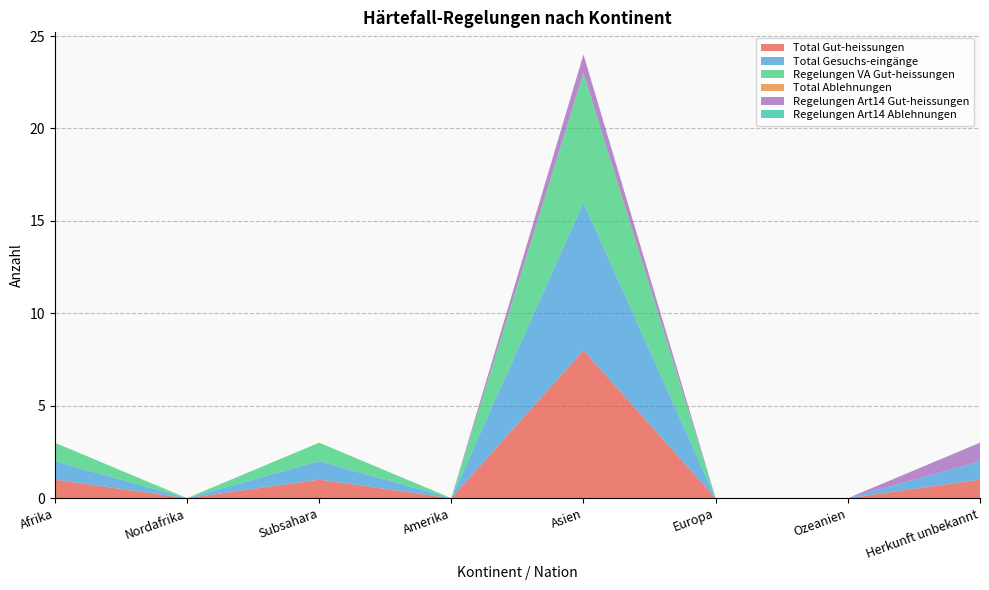

Reading left to right, list all the values displayed in this chart.

Total Gut-heissungen: Afrika=1	Nordafrika=0	Subsahara=1	Amerika=0	Asien=8	Europa=0	Ozeanien=0	Herkunft unbekannt=1
Total Gesuchs-eingänge: Afrika=1	Nordafrika=0	Subsahara=1	Amerika=0	Asien=8	Europa=0	Ozeanien=0	Herkunft unbekannt=1
Regelungen VA Gut-heissungen: Afrika=1	Nordafrika=0	Subsahara=1	Amerika=0	Asien=7	Europa=0	Ozeanien=0	Herkunft unbekannt=0
Total Ablehnungen: Afrika=0	Nordafrika=0	Subsahara=0	Amerika=0	Asien=0	Europa=0	Ozeanien=0	Herkunft unbekannt=0
Regelungen Art14 Gut-heissungen: Afrika=0	Nordafrika=0	Subsahara=0	Amerika=0	Asien=1	Europa=0	Ozeanien=0	Herkunft unbekannt=1
Regelungen Art14 Ablehnungen: Afrika=0	Nordafrika=0	Subsahara=0	Amerika=0	Asien=0	Europa=0	Ozeanien=0	Herkunft unbekannt=0